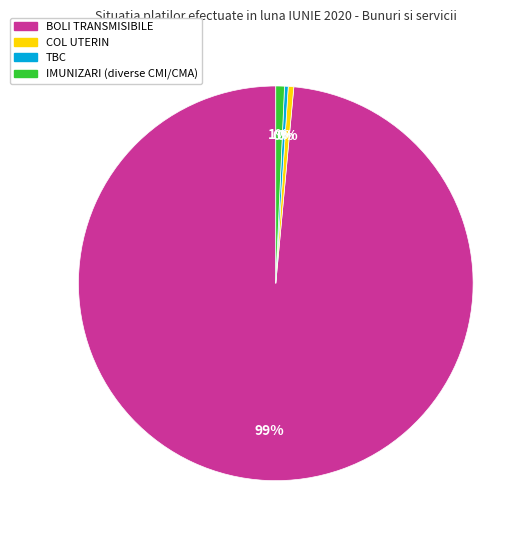

Is the sum of TBC and BOLI TRANSMISIBILE greater than half?

Yes